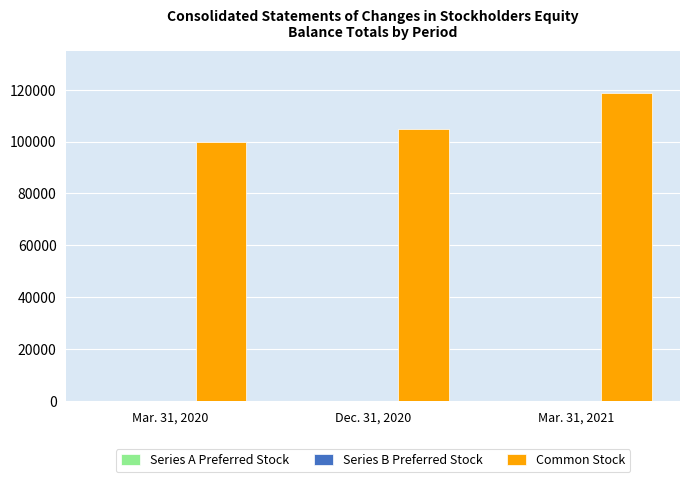

Which series has the widest spread of values?

Common Stock